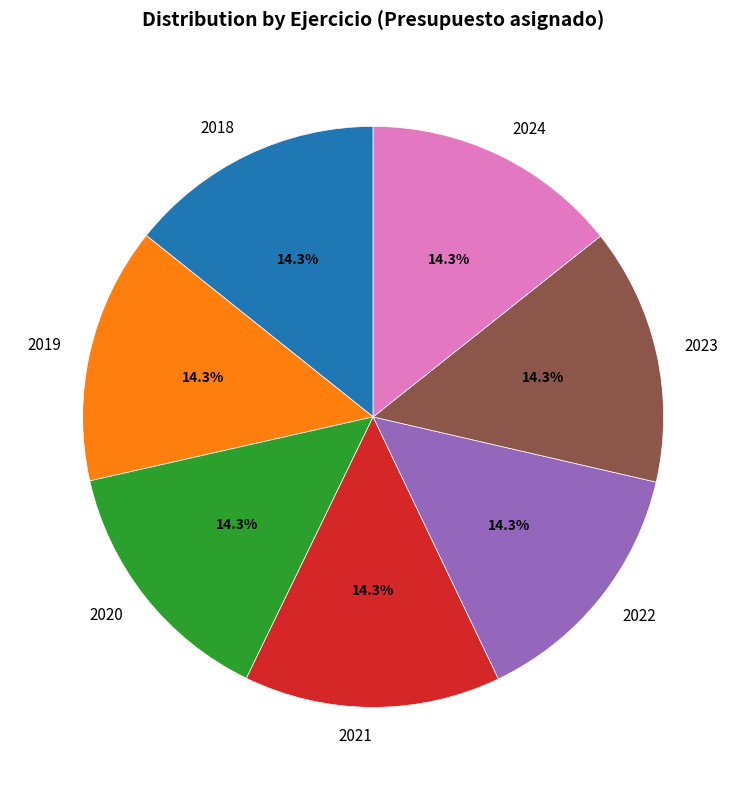

How many slices are in this pie chart?

7